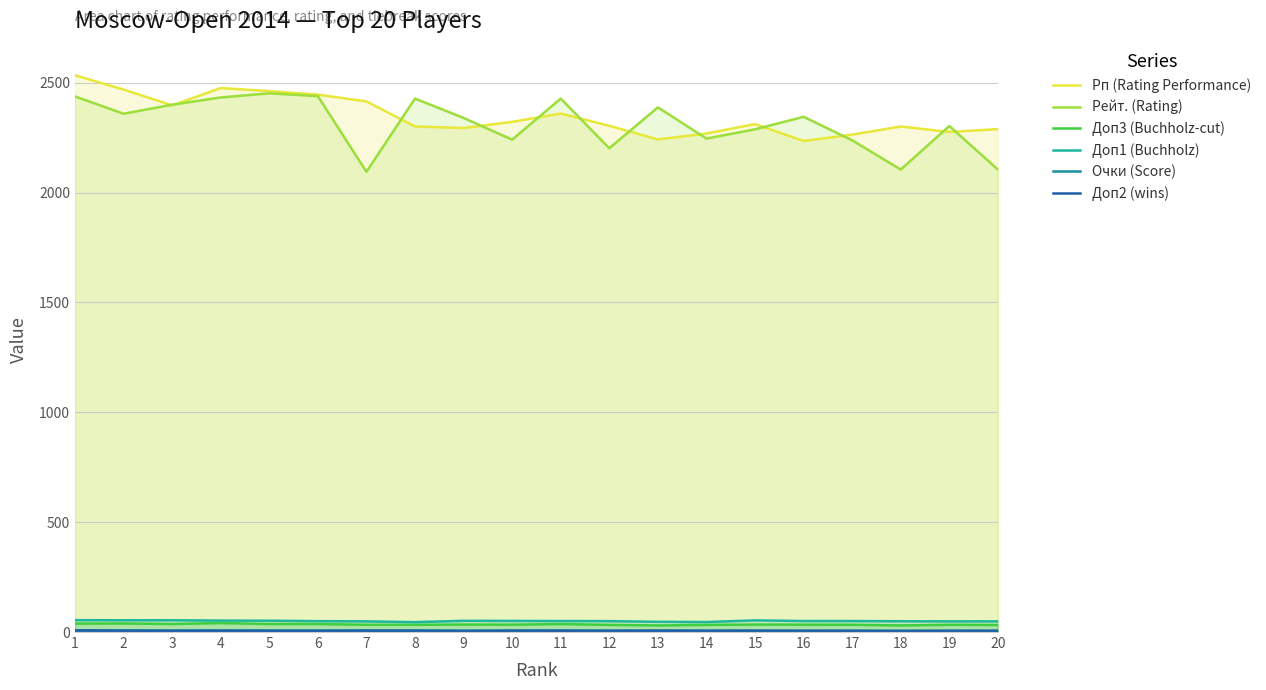

True or false: Рейт. (Rating) has a value of 1062.3 at 17.

False